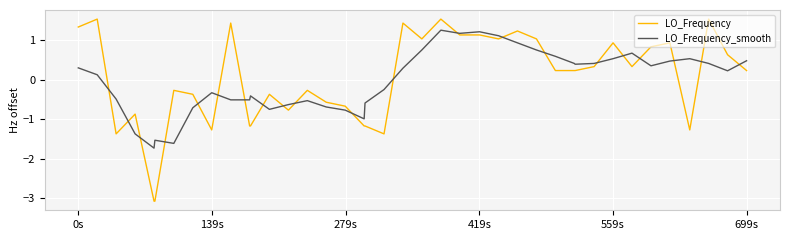

What is the lowest value of the LO_Frequency series?

-3.1